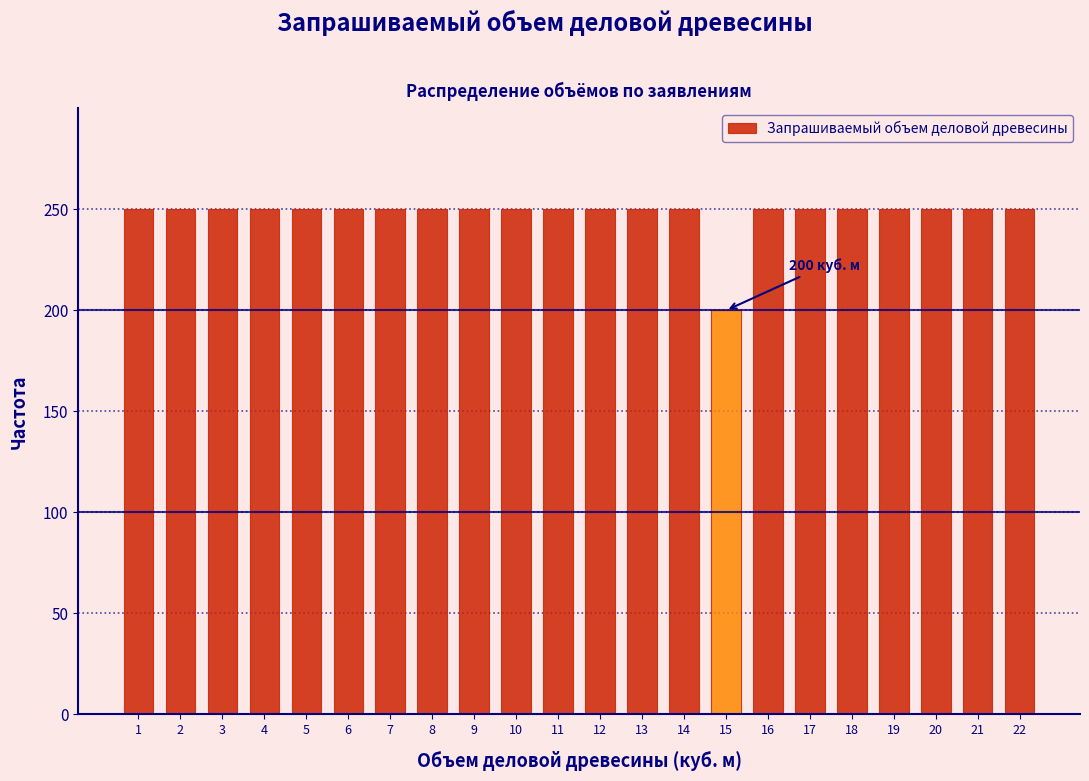

Reading left to right, what are all the values shown in this chart?

250	250	250	250	250	250	250	250	250	250	250	250	250	250	200	250	250	250	250	250	250	250